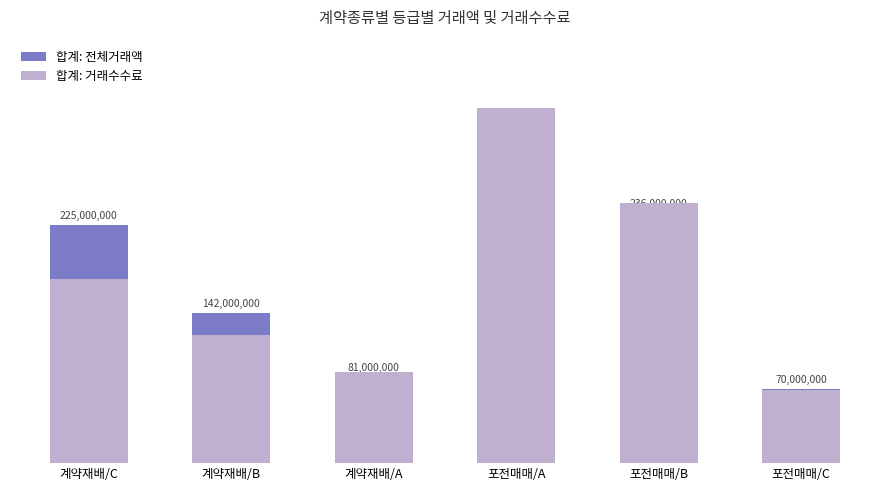

The value of 합계: 거래수수료 at 계약재배/B is 332000. True or false?

True